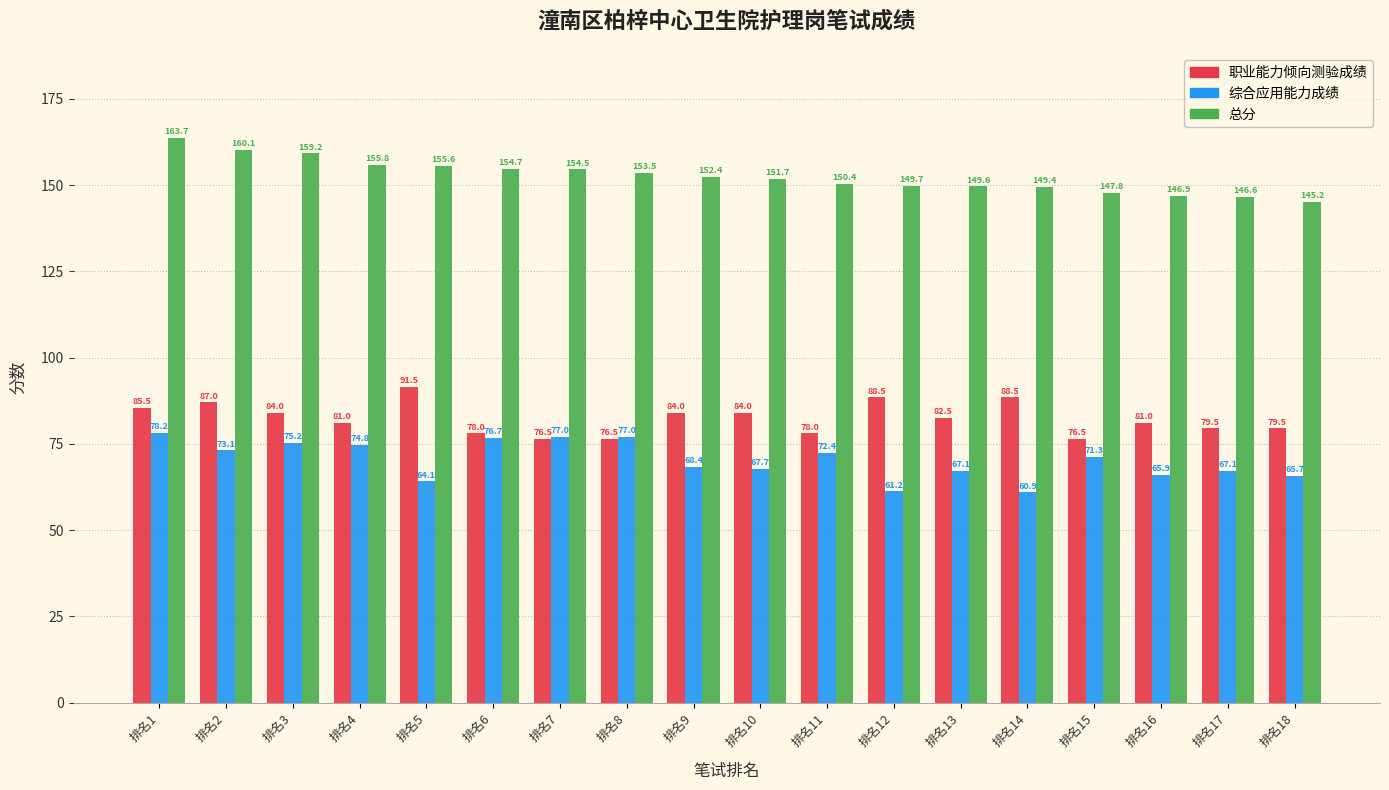

The 总分 series shows 259.1 at 排名15. True or false?

False